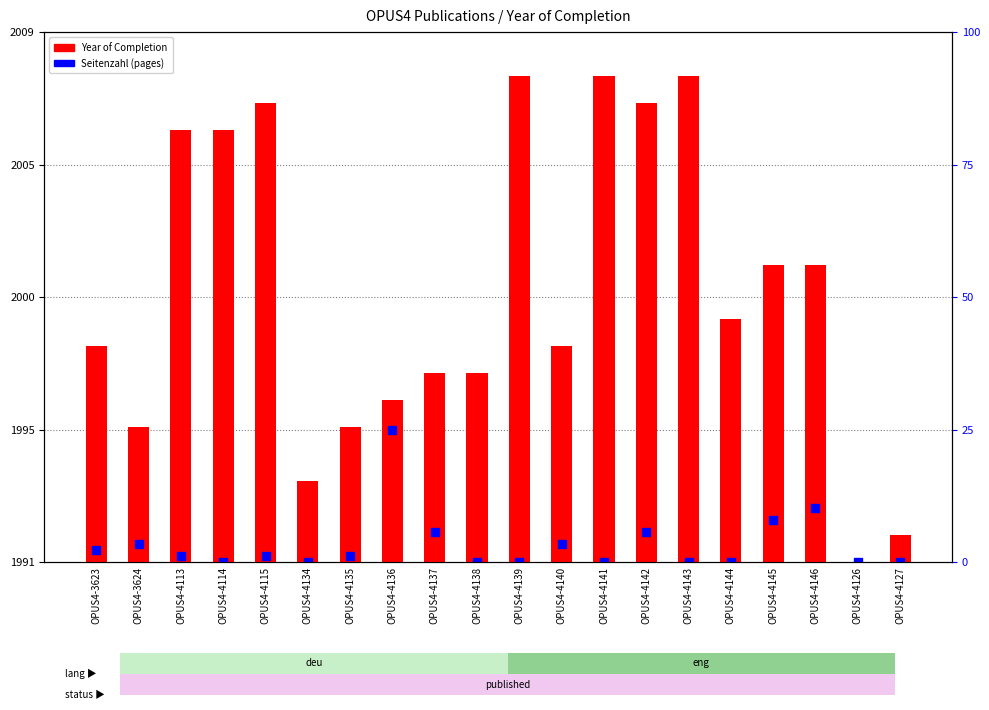

What are all the series names shown in the legend?

Year of Completion, Seitenzahl (pages)